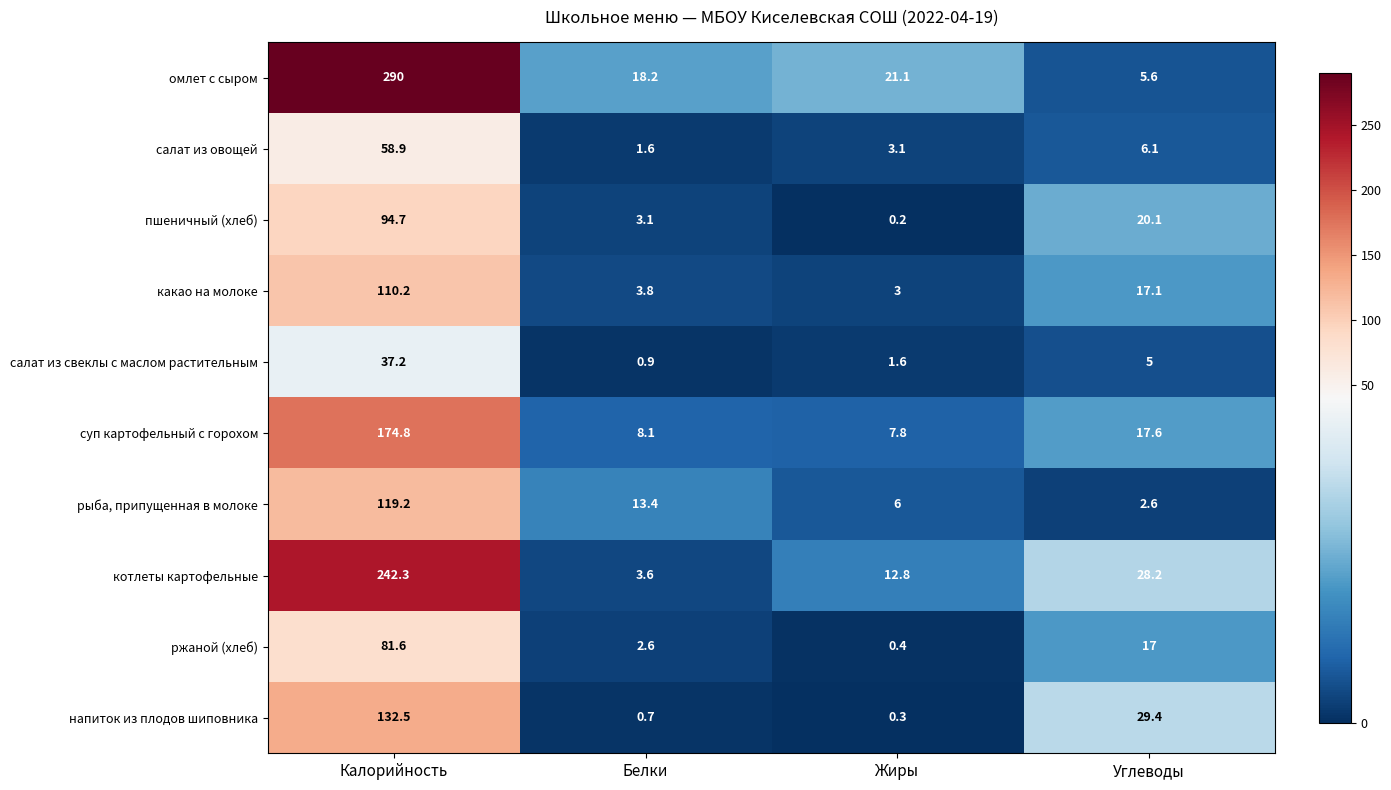

What is the difference between the second highest and minimum values in the омлет с сыром series?

15.5